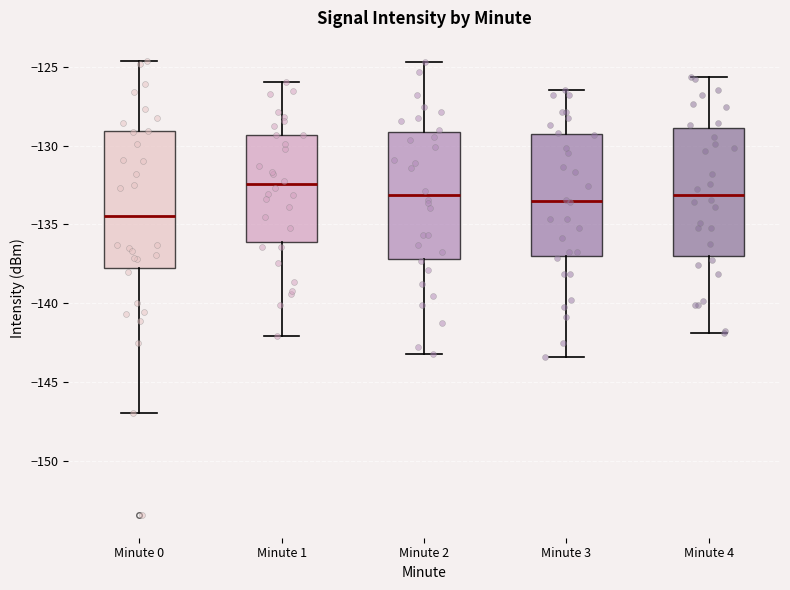

Reading left to right, transcribe this box plot: for each box, give where its median line is, the range the box spans, and where its two whiskers end, as read against the y-axis. The values are not printed on the chart, so give them approximately, as read against the axis.

Minute 0: median -134.5, box -138.0 to -129.0, whiskers -147.0 to -124.5
Minute 1: median -132.5, box -136.0 to -129.5, whiskers -142.0 to -126.0
Minute 2: median -133.0, box -137.0 to -129.0, whiskers -143.0 to -124.5
Minute 3: median -133.5, box -137.0 to -129.5, whiskers -143.5 to -126.5
Minute 4: median -133.0, box -137.0 to -129.0, whiskers -142.0 to -125.5